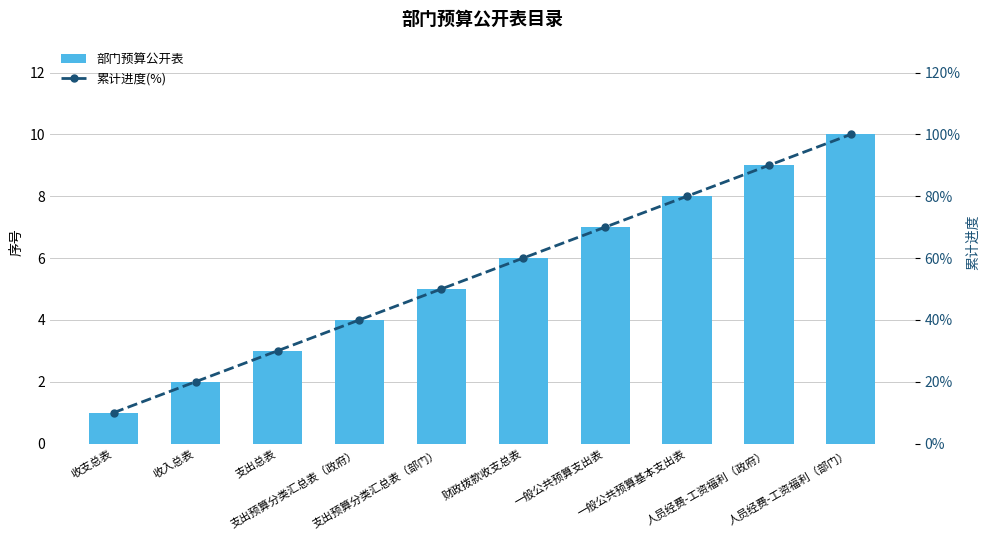

What is the lowest value of the 累计进度(%) series?

10